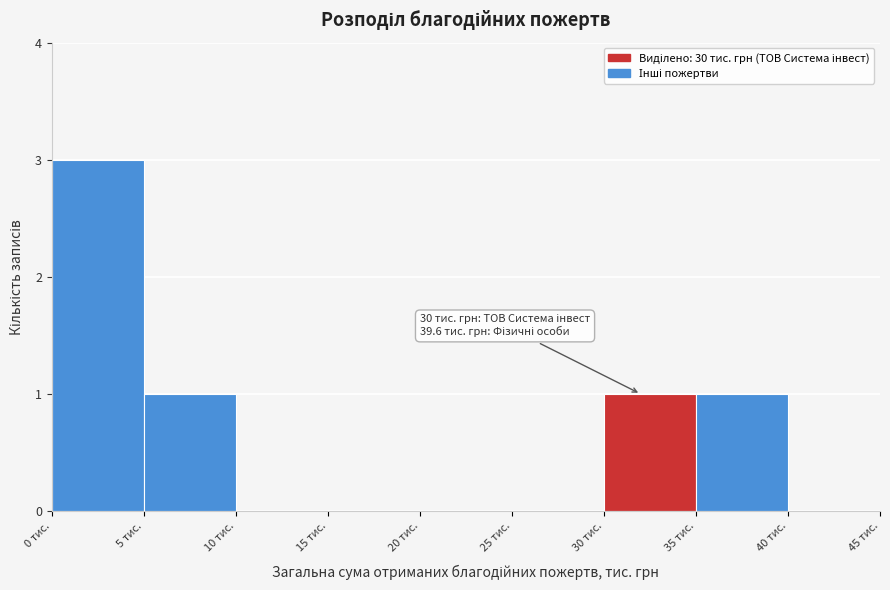

Over which range of the x-axis is the bar tallest?

0 to 5